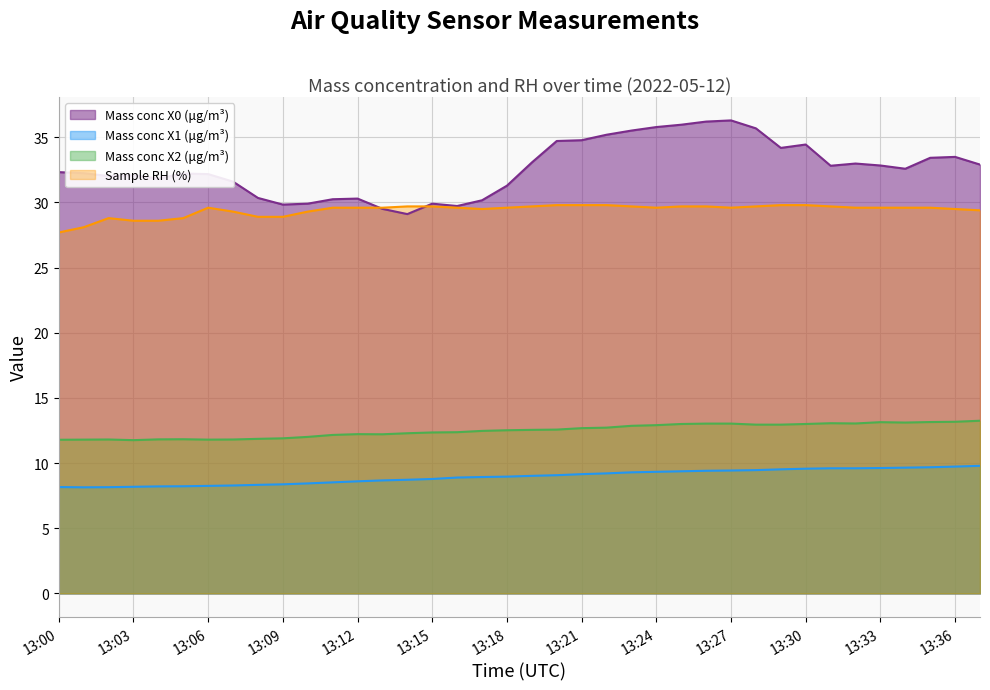

At which category is the sum across all series the highest?

13:27